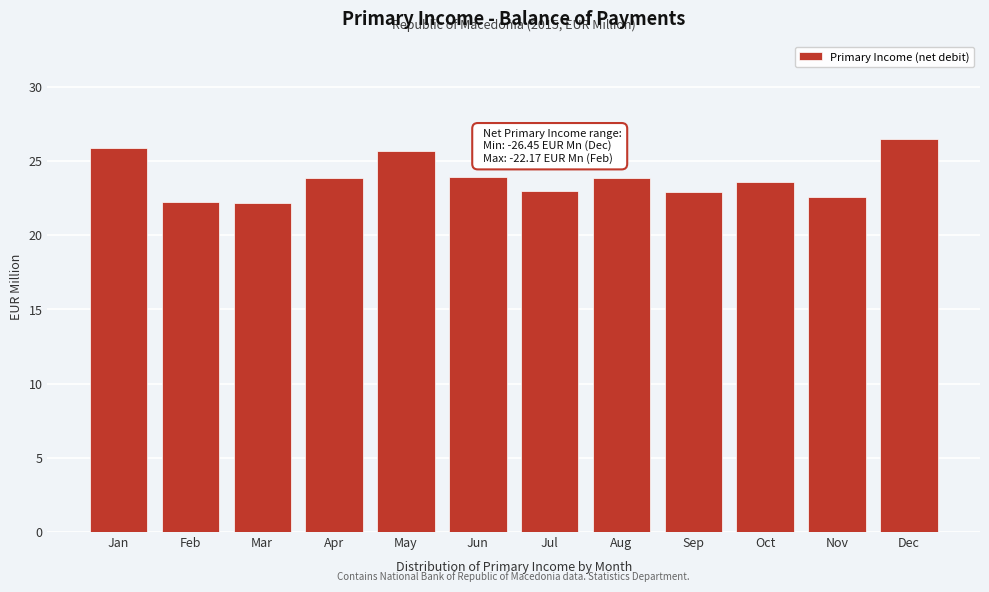

What is the difference between the values at Aug and Mar?

1.7